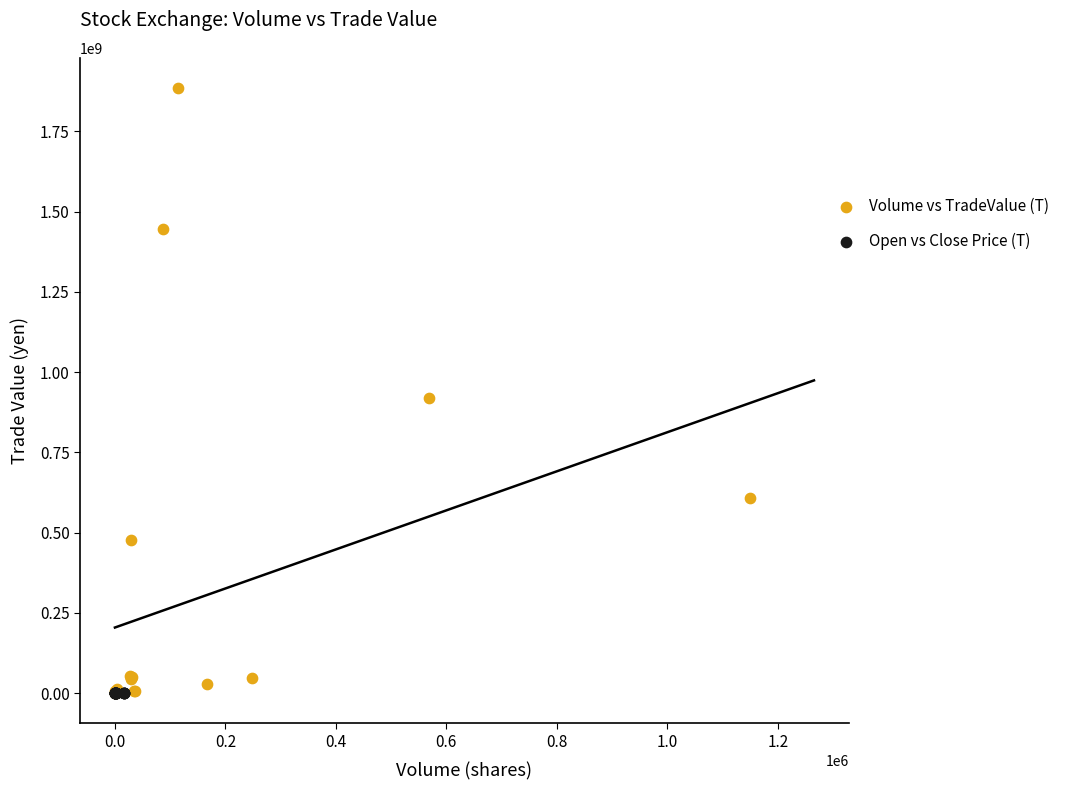

Which series has the largest Y range (max minus min)?

Volume vs TradeValue (T)